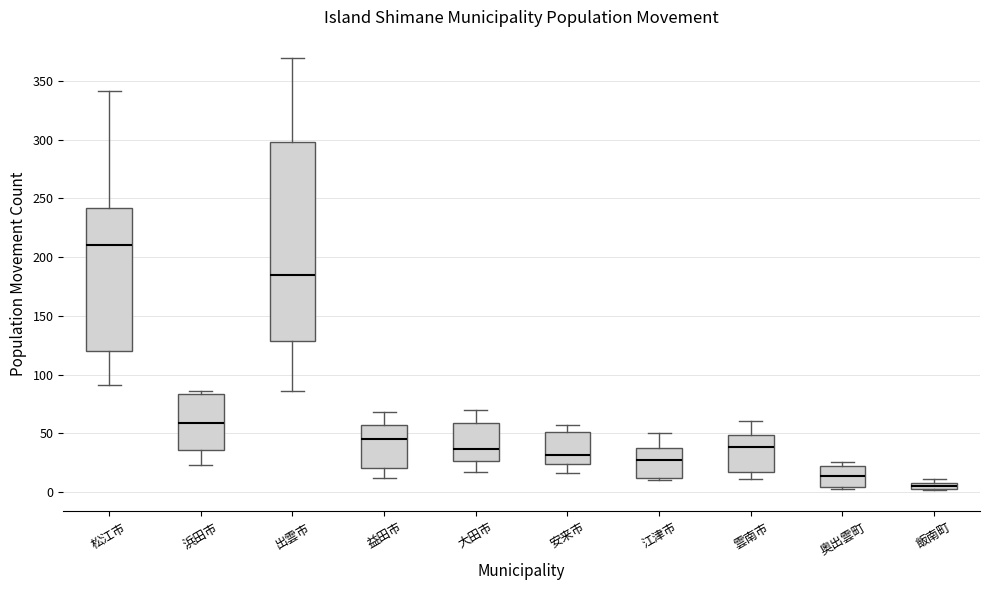

Where is the lower edge of the box for 江津市 on the y-axis? The values are not printed on the chart, so give them approximately, as read against the axis.

15